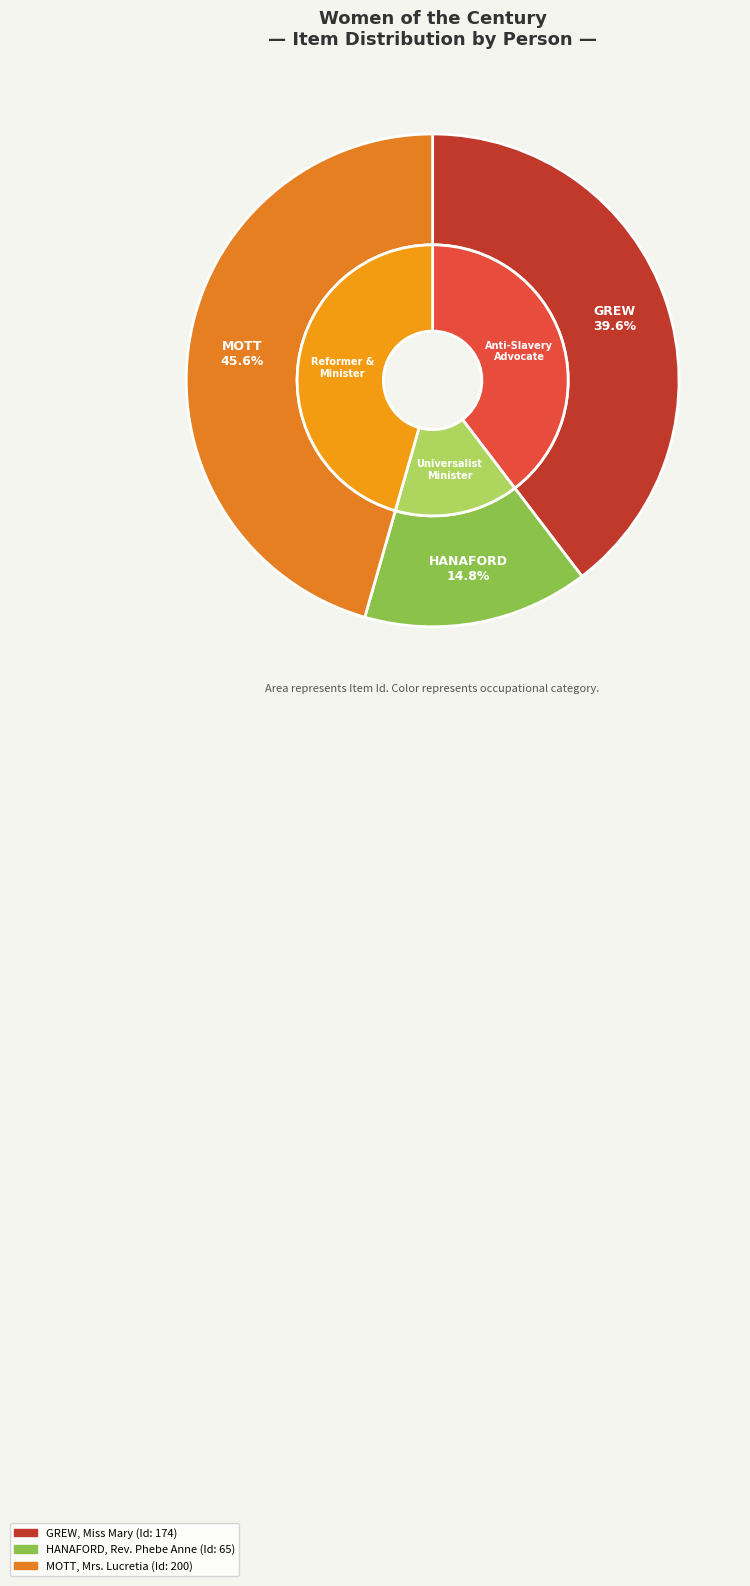

Approximately how many times larger is the value at HANAFORD, Rev. Phebe Anne compared to MOTT, Mrs. Lucretia?

0.3